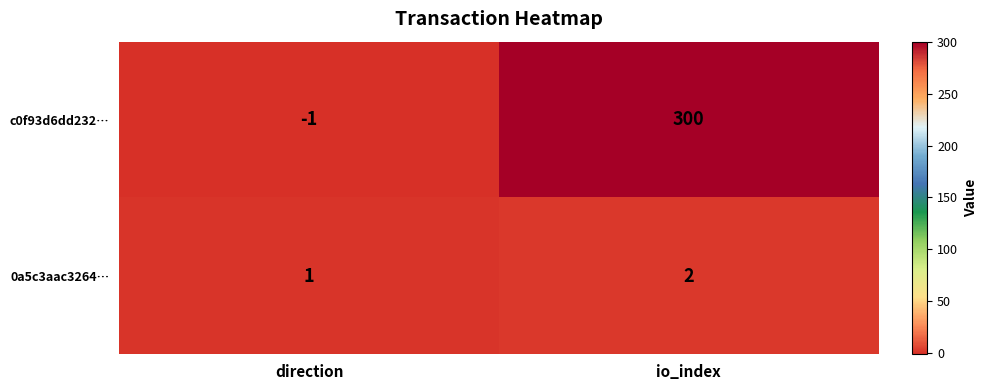

Rank the series by their maximum value, from highest to lowest.

c0f93d6dd232…, 0a5c3aac3264…